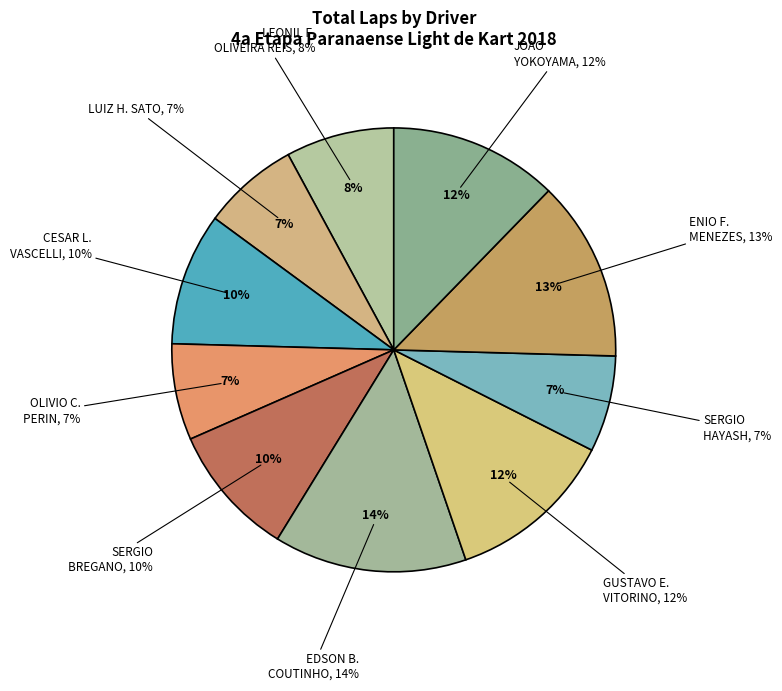

How many slices are in this pie chart?

10